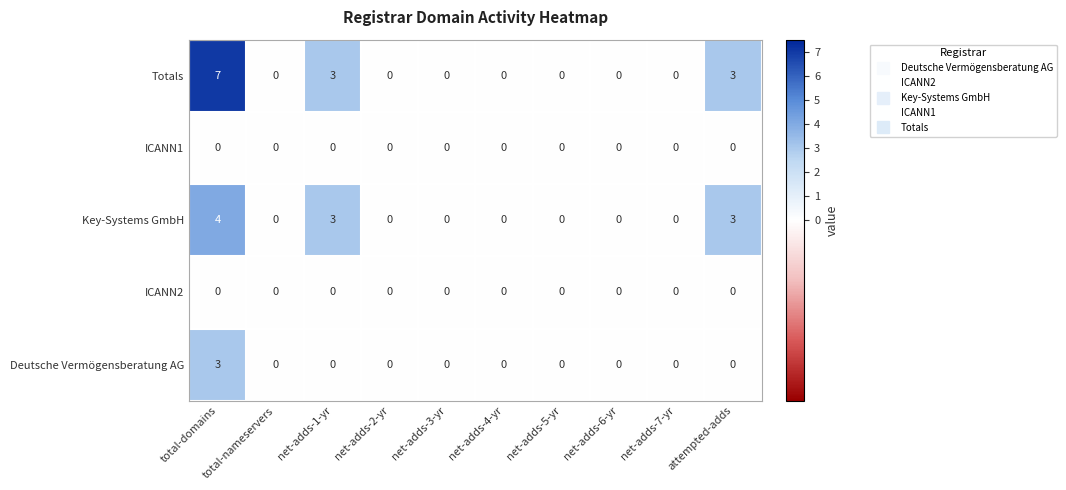

What value does the Totals series have at total-domains?

7